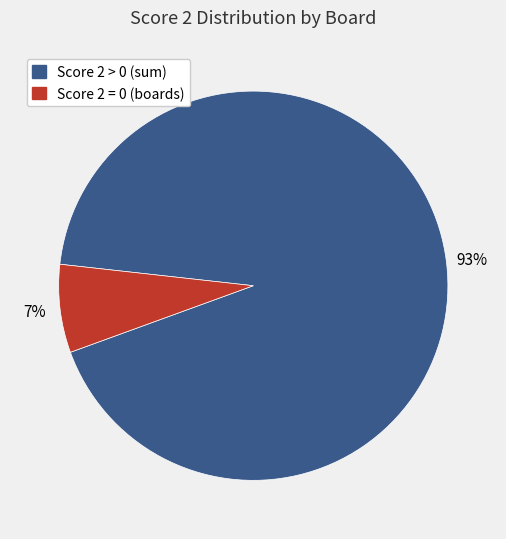

To the nearest percent, what is the average slice percentage?

50%